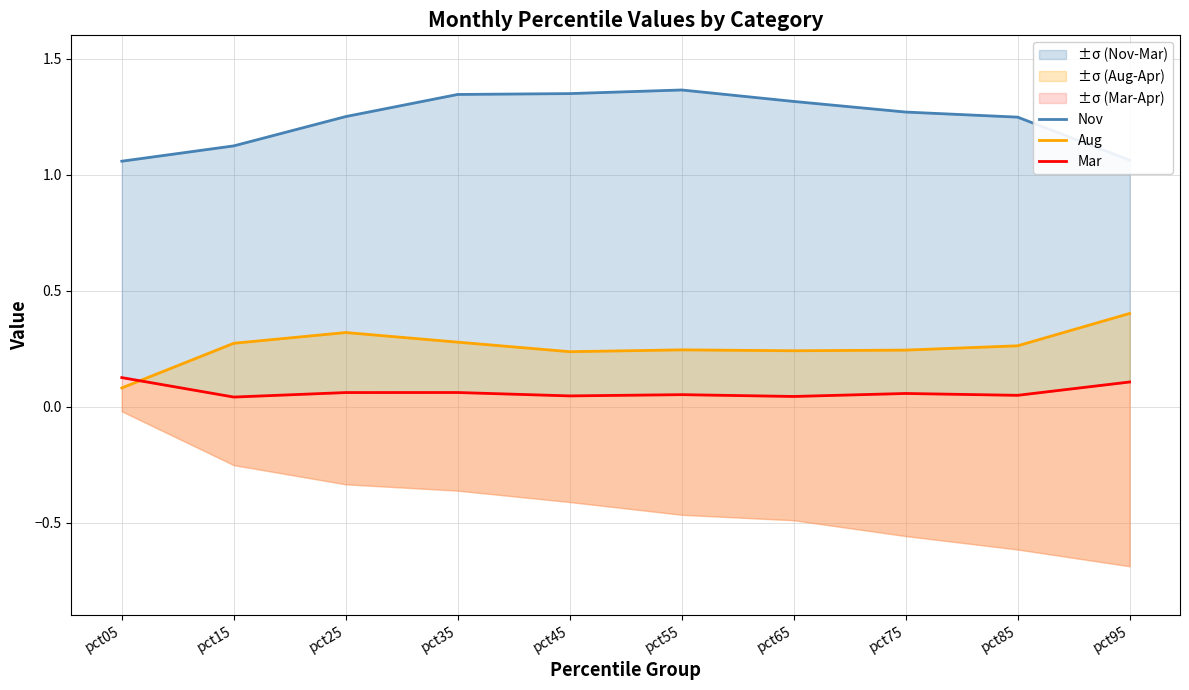

Which has a higher value, pct45 or pct35?

pct45